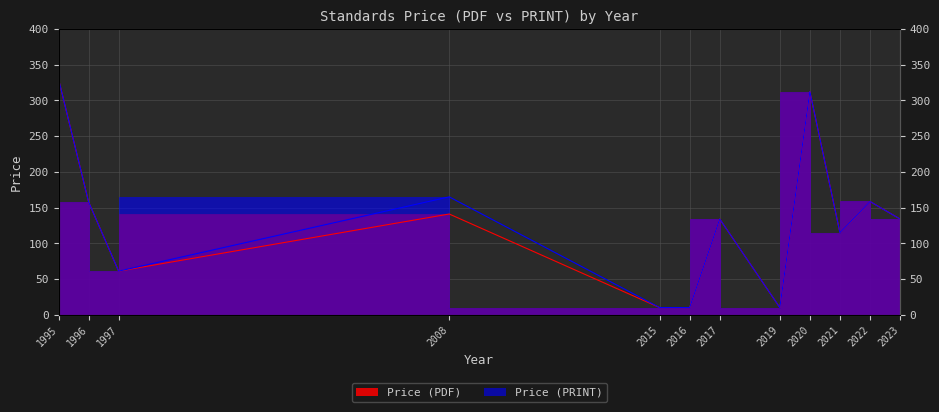

How many values in the Price (PRINT) series are below 134?

5